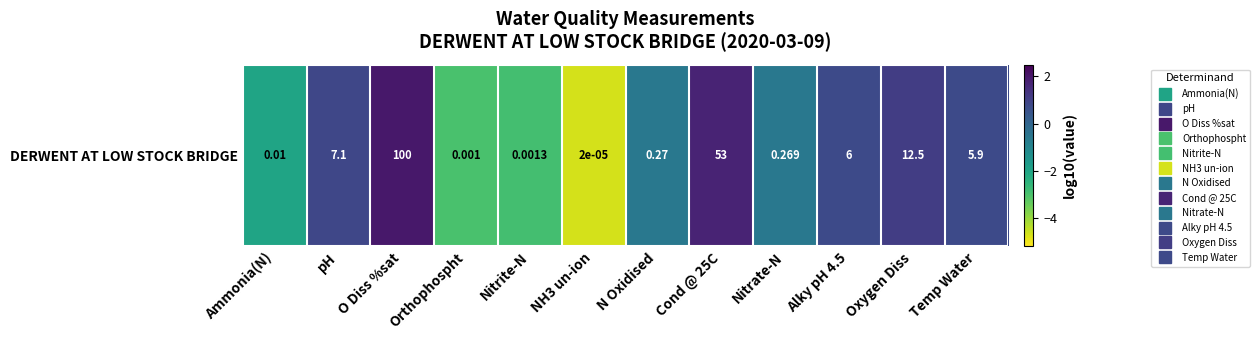

Reading right to left, extract all data points from this chart.

0.8	1.1	0.8	-0.6	1.7	-0.6	-4.7	-2.9	-3.0	2.0	0.9	-2.0